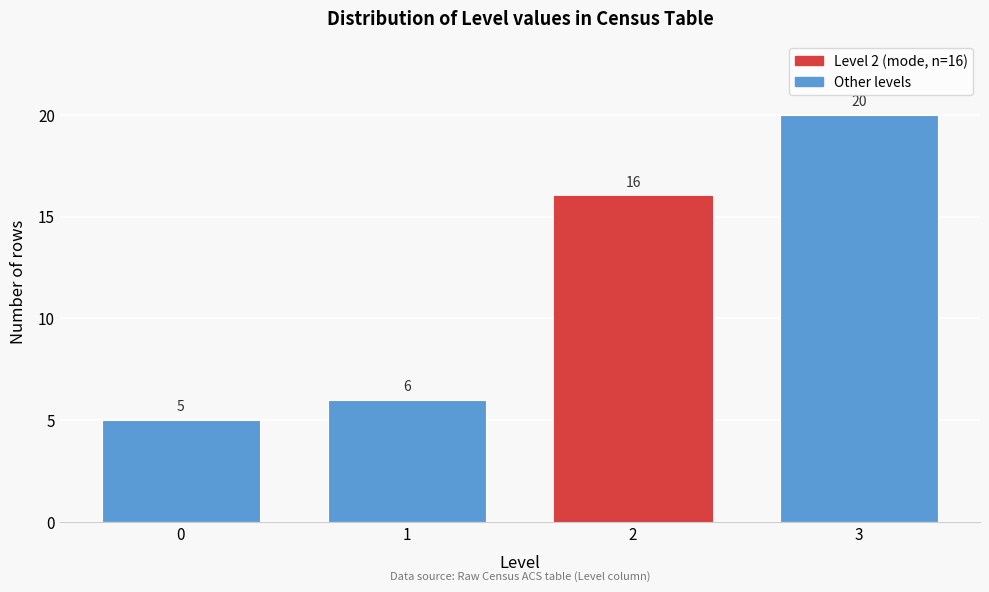

Reading right to left, list all the values displayed in this chart.

3=20	2=16	1=6	0=5